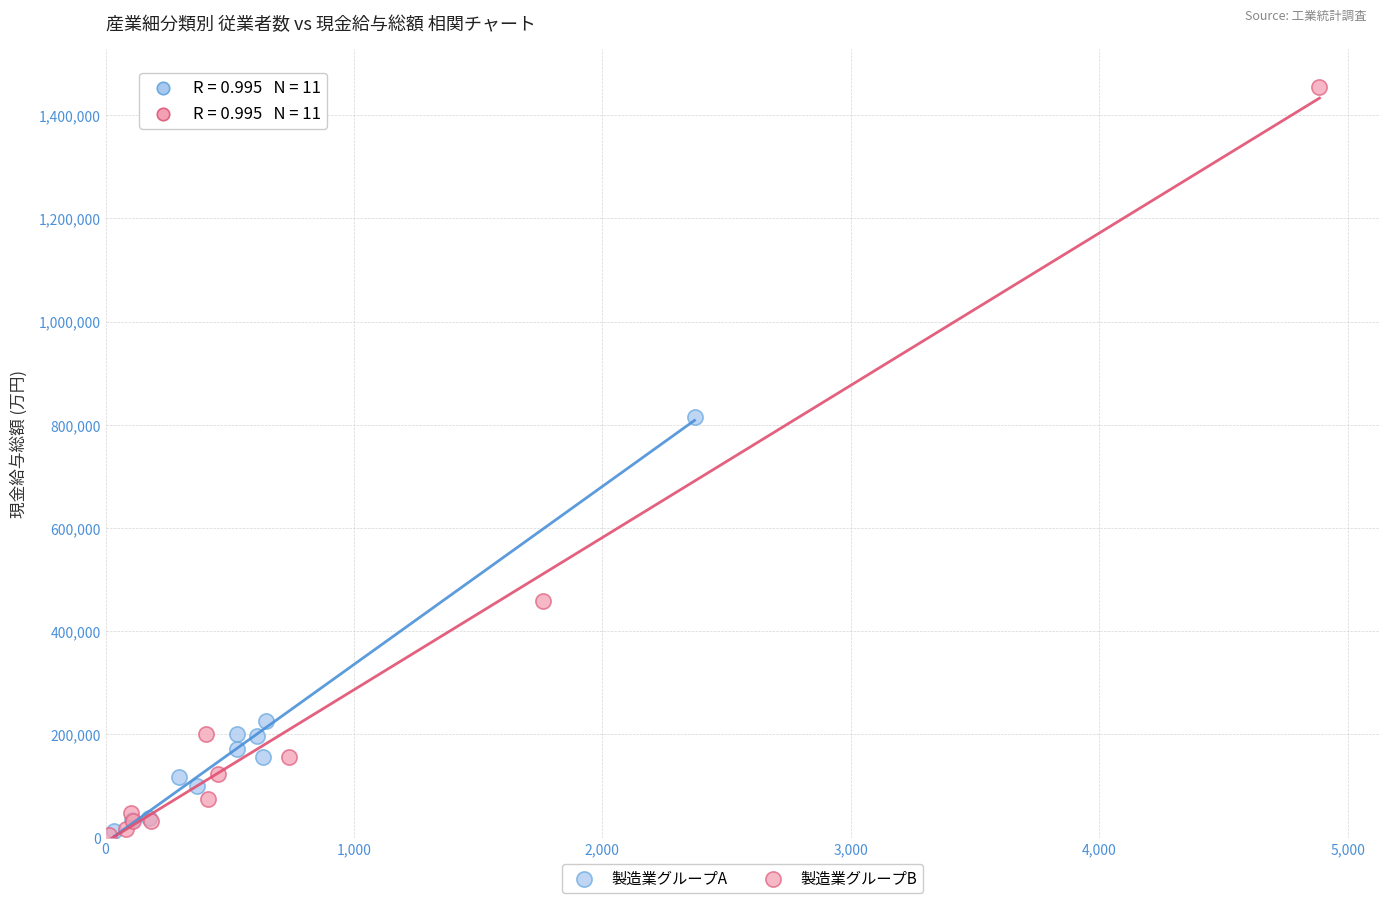

Which series contains the highest Y value?

製造業グループB